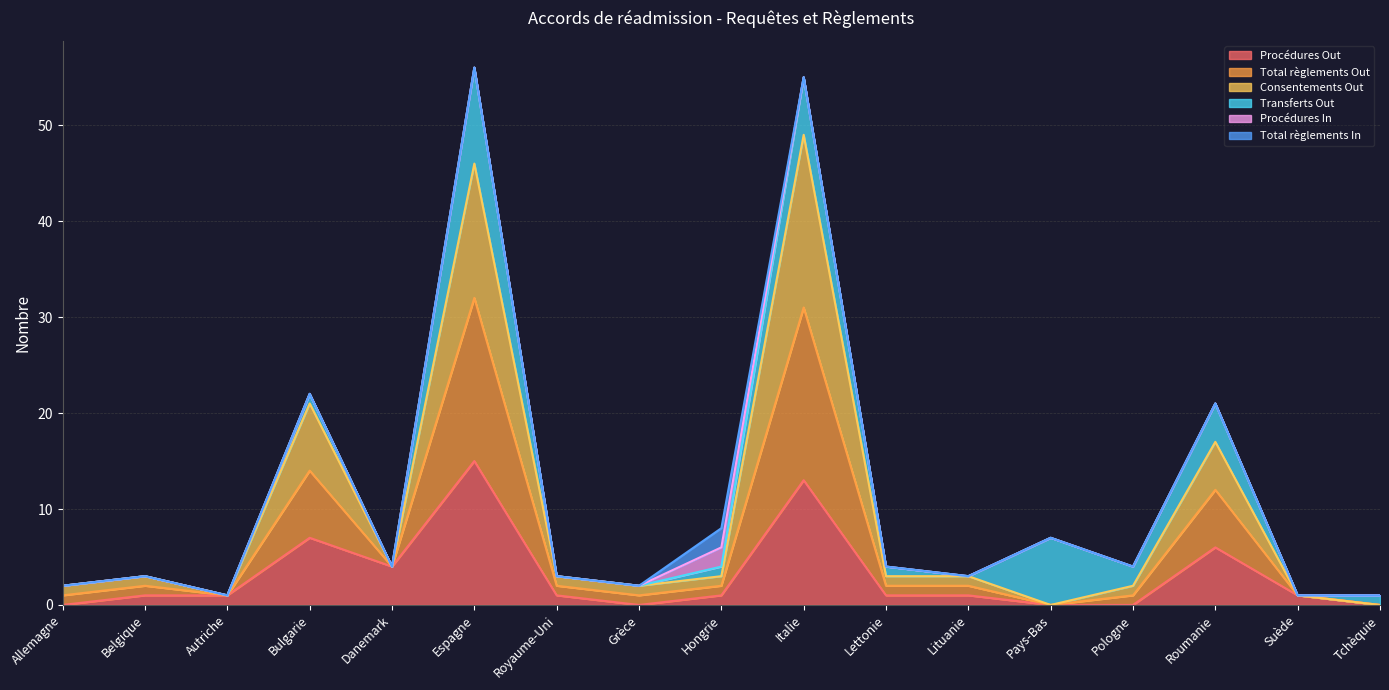

How many data points does each series have?

17